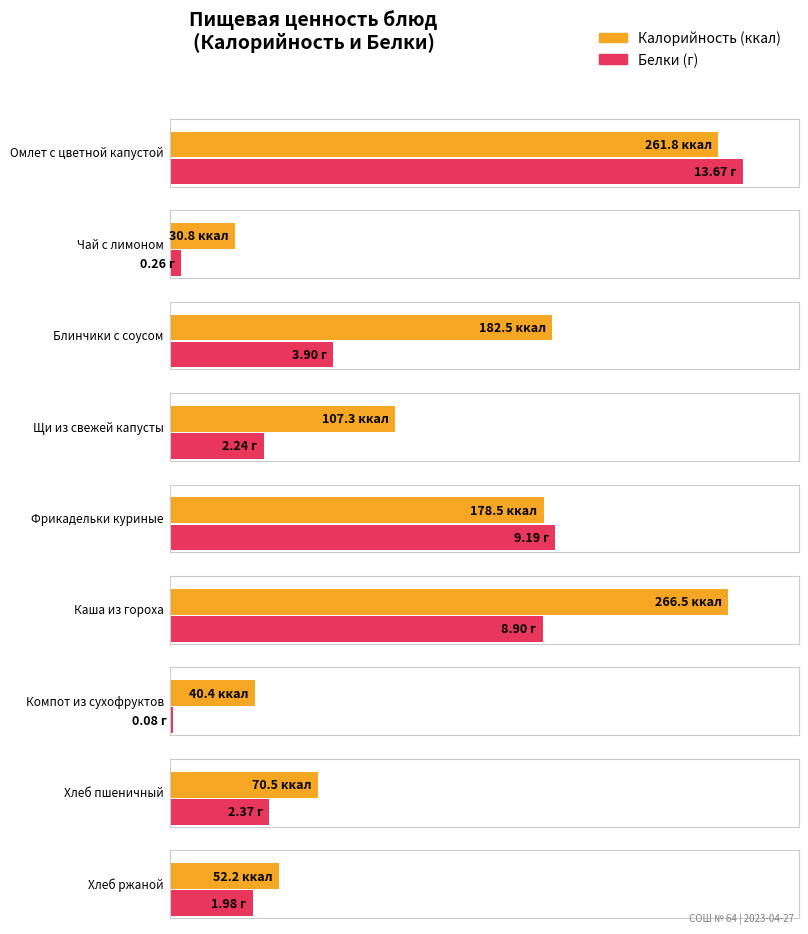

Which has a higher value, Каша из гороха or Компот из сухофруктов?

Каша из гороха